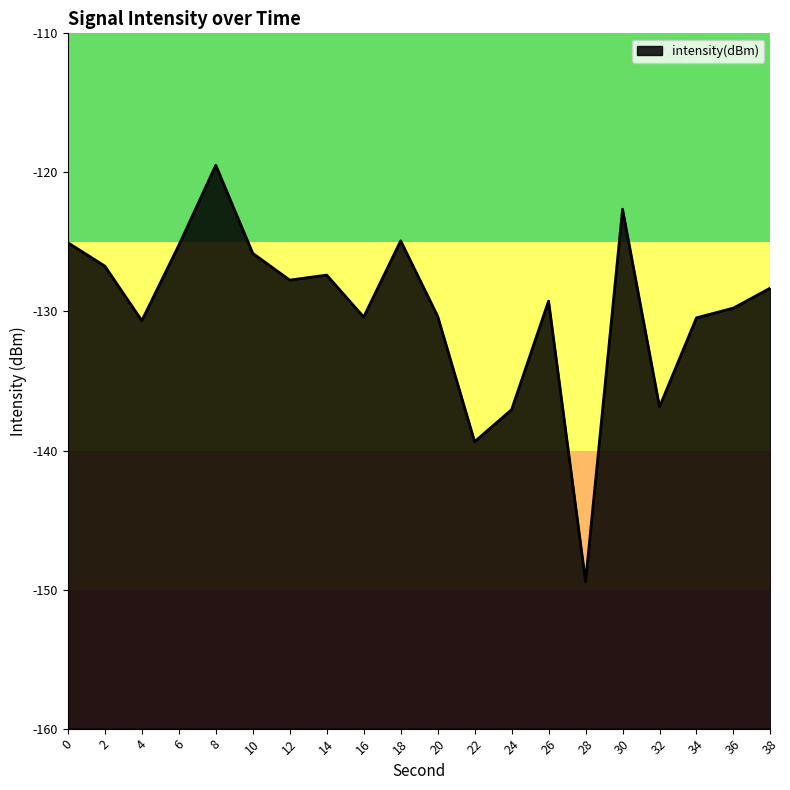

Reading left to right, list all the values displayed in this chart.

0=-125.1	2=-126.7	4=-130.7	6=-125.2	8=-119.5	10=-125.8	12=-127.7	14=-127.4	16=-130.4	18=-124.9	20=-130.3	22=-139.4	24=-137.1	26=-129.3	28=-149.4	30=-122.6	32=-136.9	34=-130.5	36=-129.8	38=-128.3